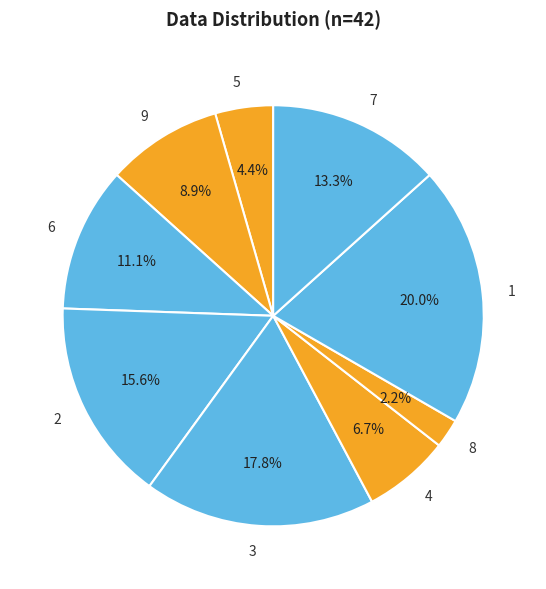

To the nearest percent, what is the combined percentage of 8 and 2?

18%